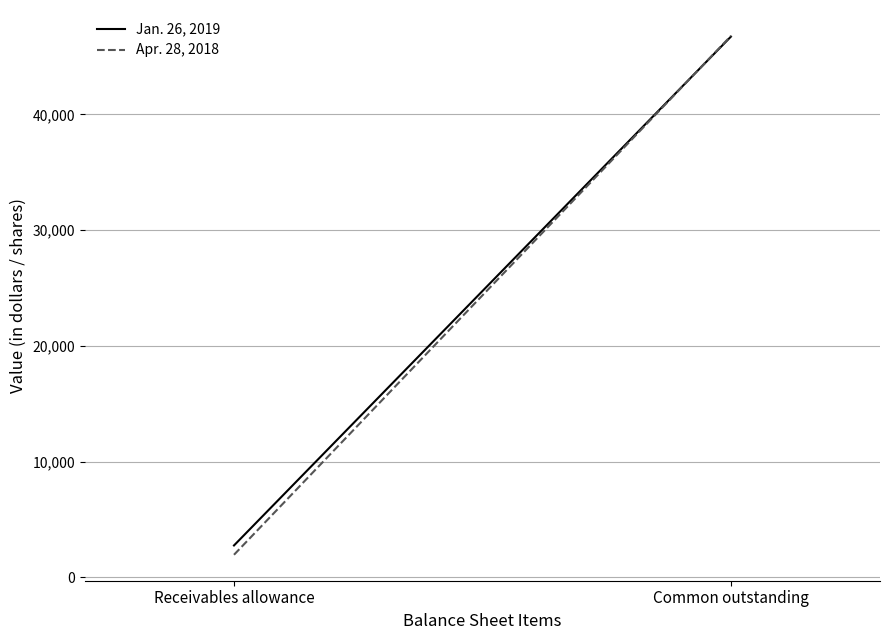

At which category does the chart reach its minimum across all series?

Receivables allowance